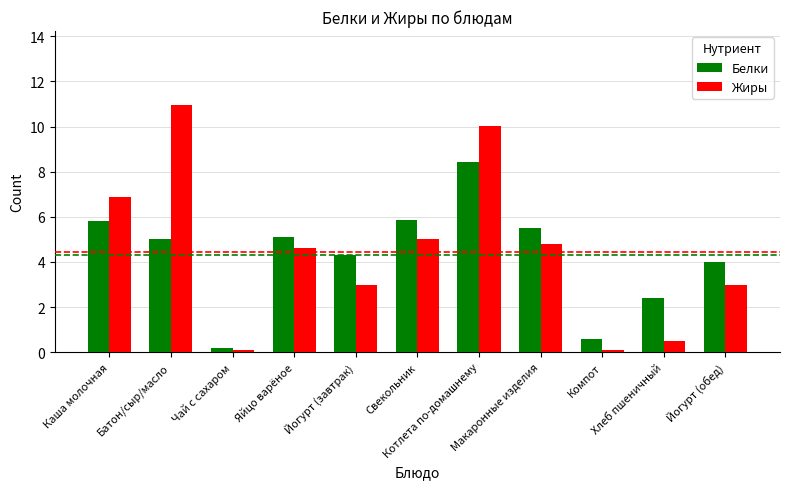

What is the difference between the maximum and minimum values in the Белки series?

8.2